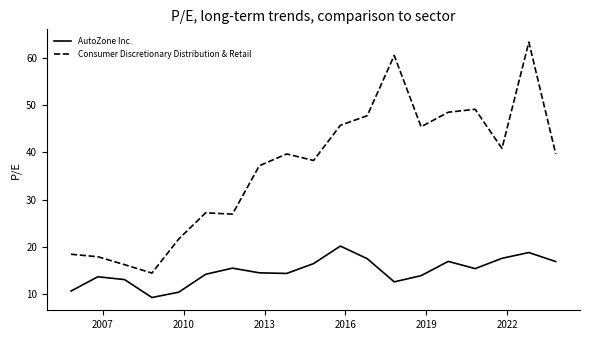

List the series in order of their peak value, highest first.

Consumer Discretionary Distribution & Retail, AutoZone Inc.